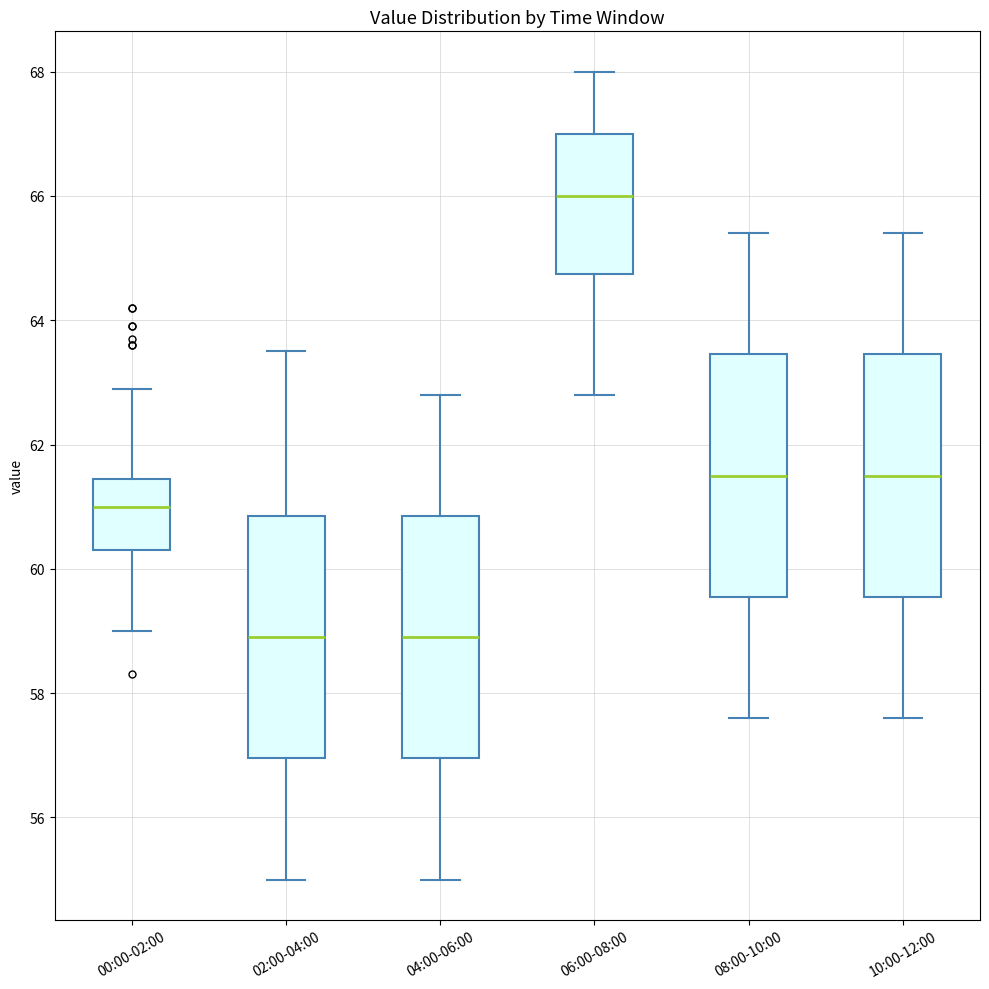

Where does the median line of the box for 08:00-10:00 sit on the y-axis? The values are not printed on the chart, so give them approximately, as read against the axis.

61.6